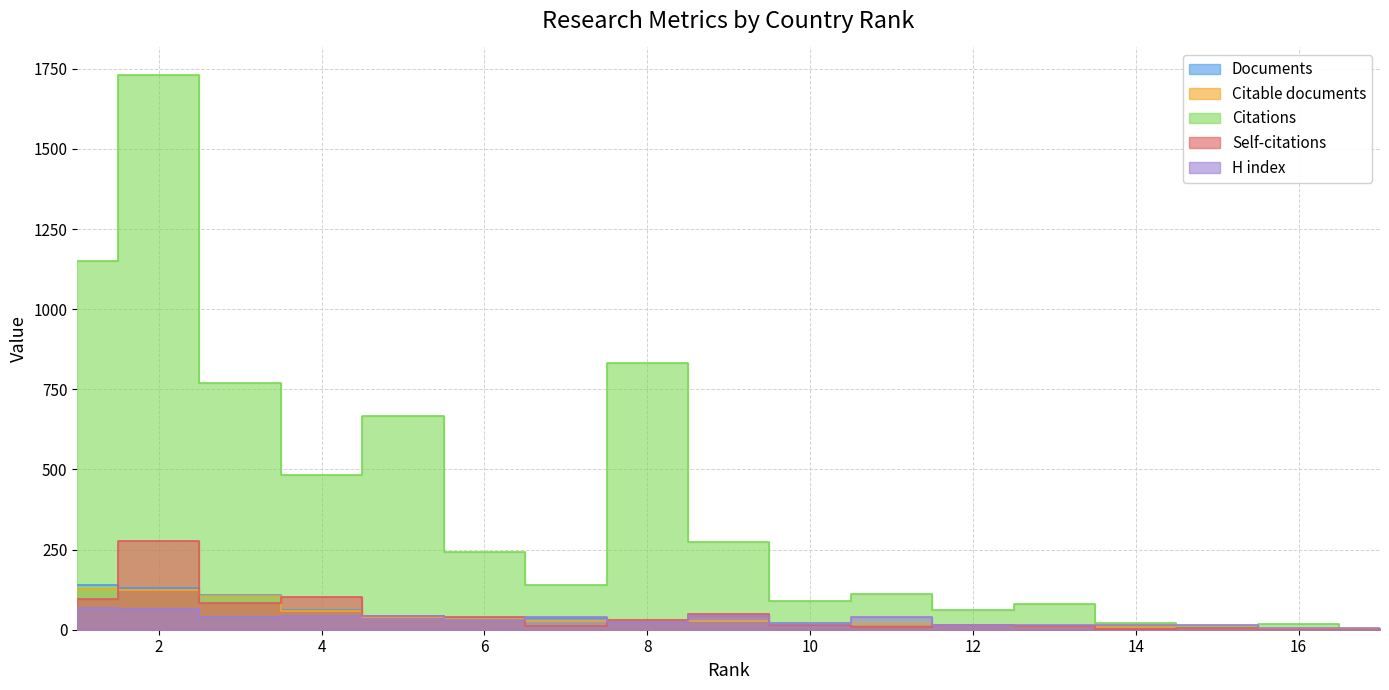

What is the value of the Self-citations point at the 12th from the left?

15